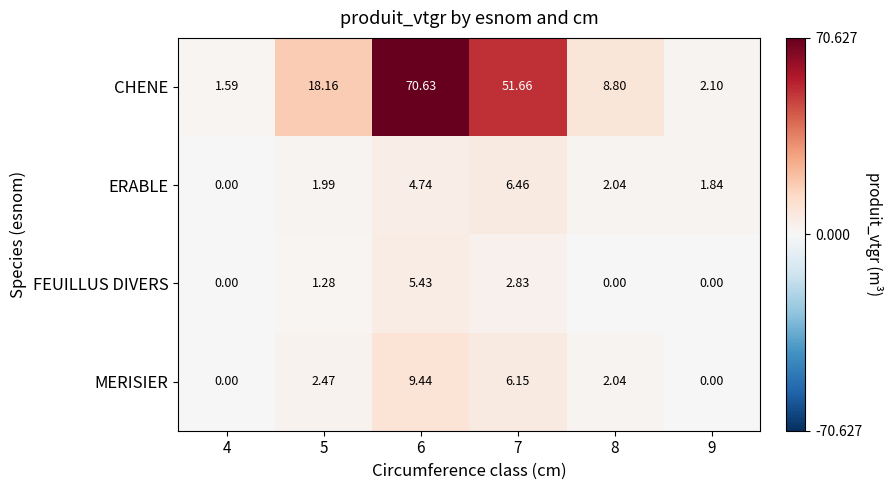

Rank the series by their maximum value, from lowest to highest.

FEUILLUS DIVERS, ERABLE, MERISIER, CHENE